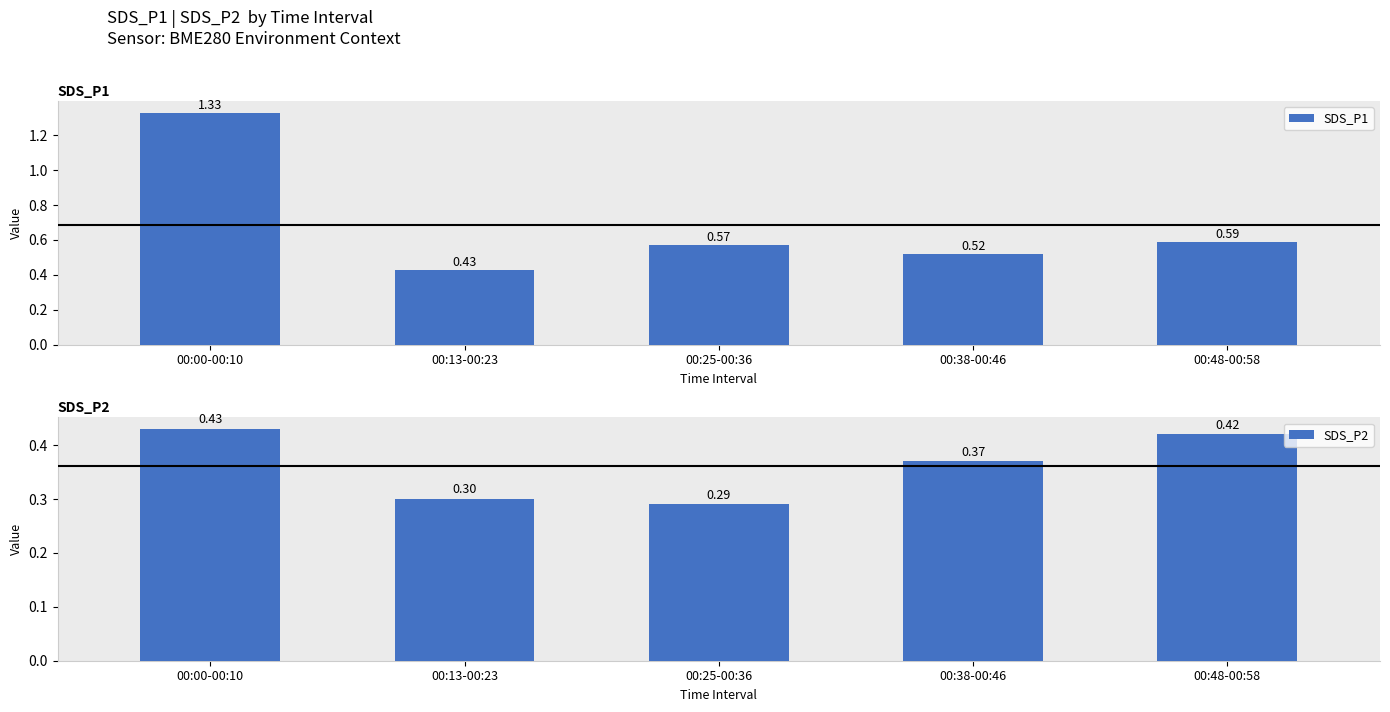

What is the sum of the SDS_P2 values at 00:13-00:23 and 00:25-00:36?

0.6